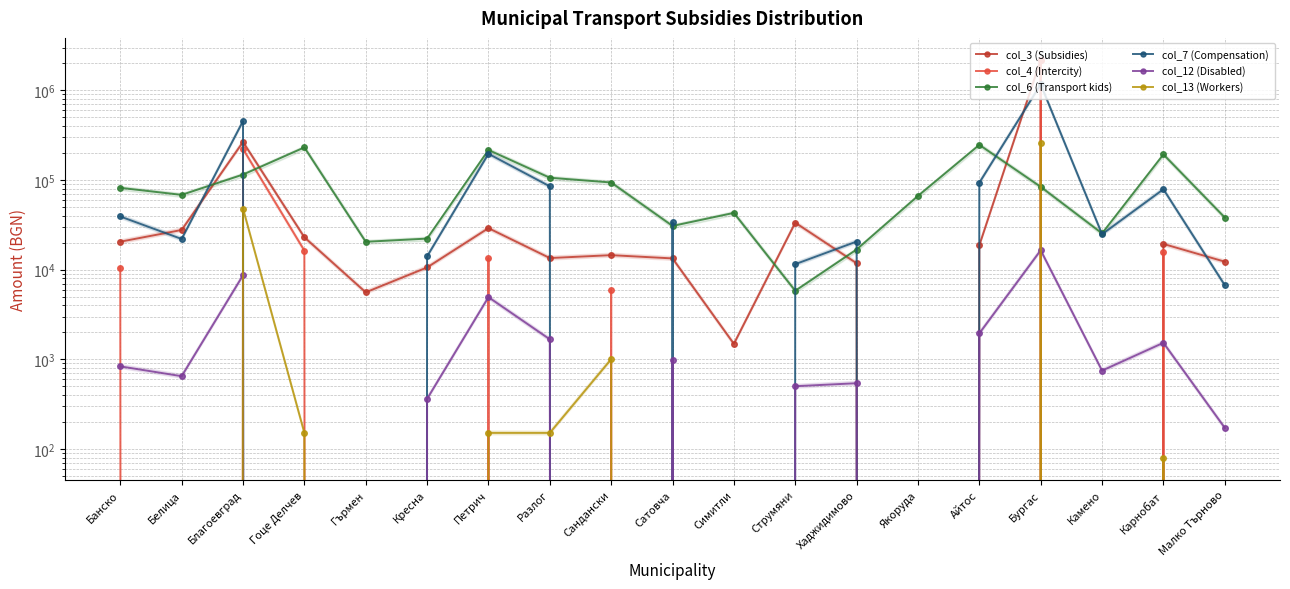

Is this an area chart (filled region under the line)?

No